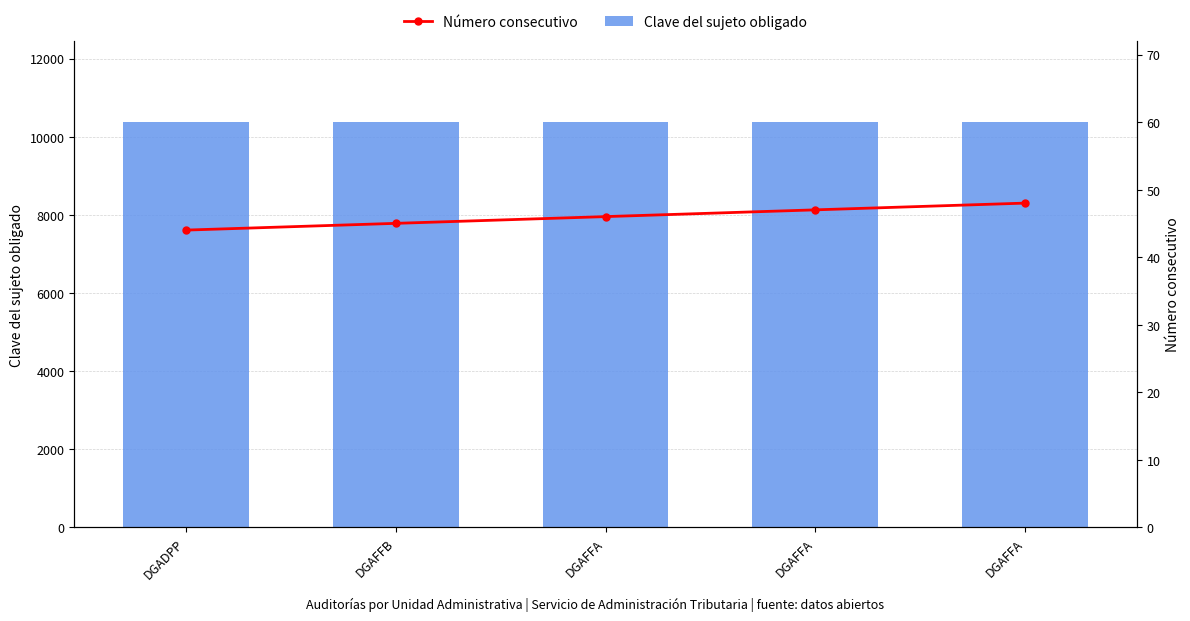

What is the maximum value shown in the chart?

10373